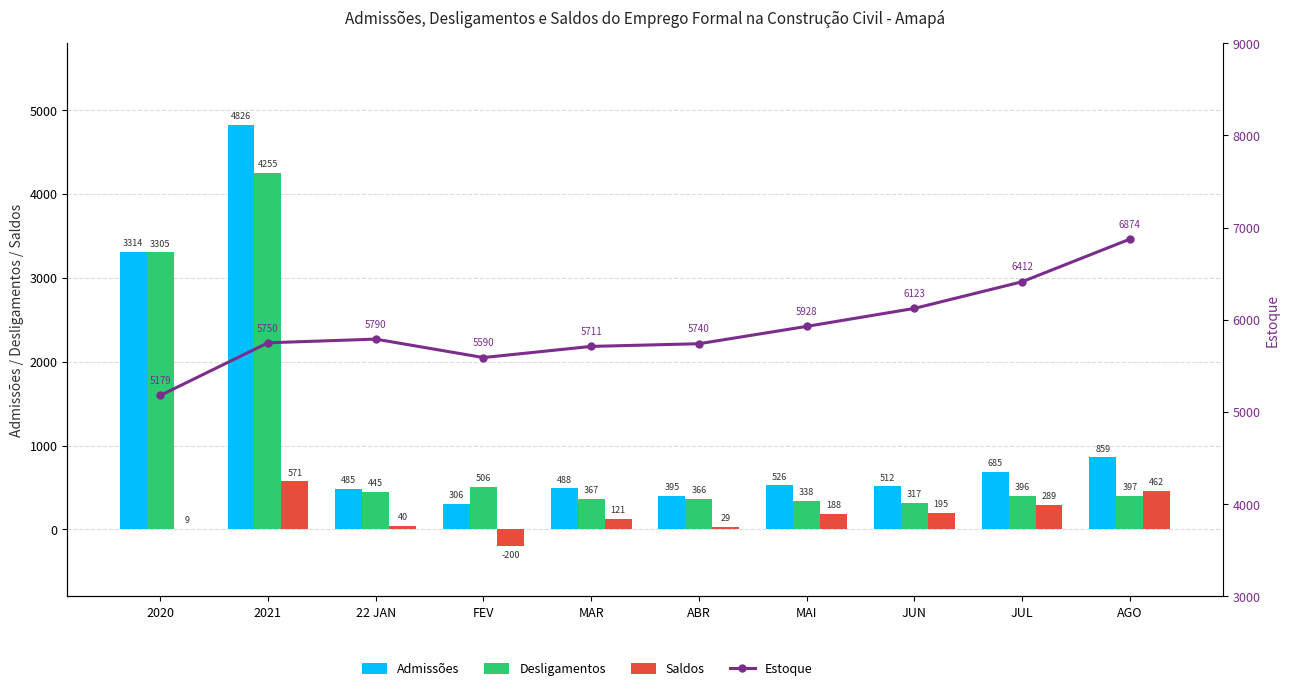

What is the smallest value displayed?

-200